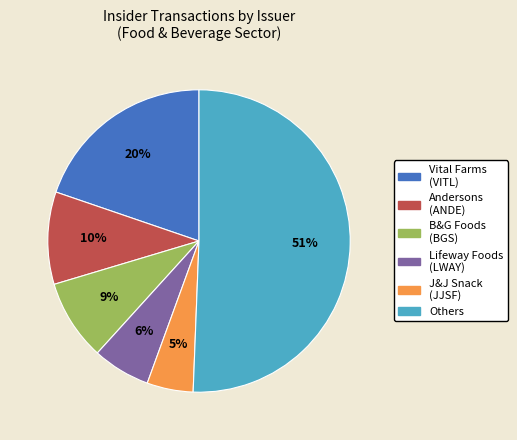

To the nearest percent, what is the difference between the largest and smallest slice percentages?

46%